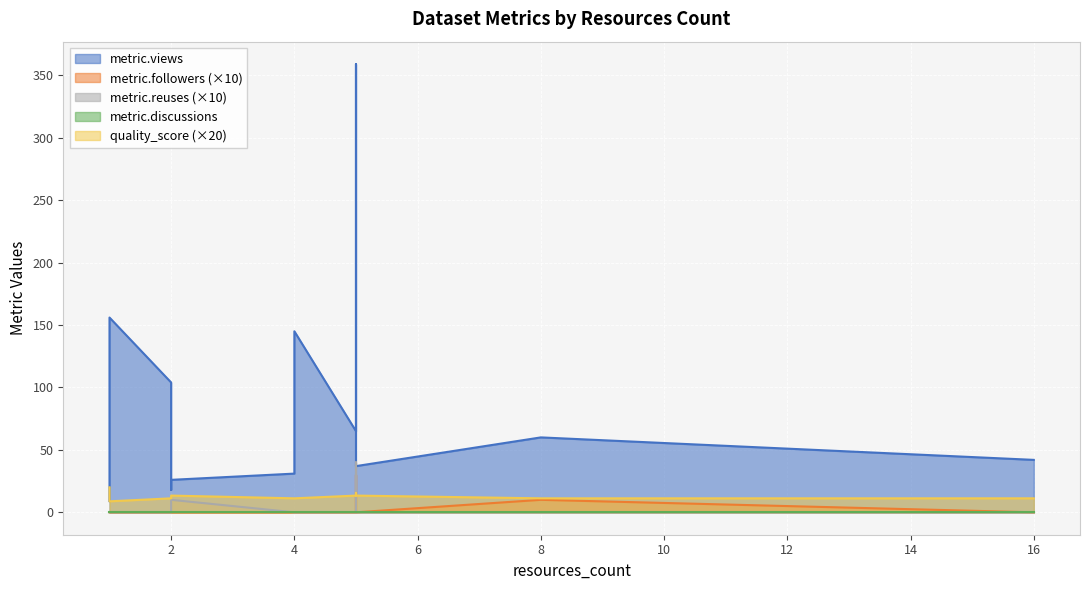

How many values in the metric.reuses series exceed 0?

2